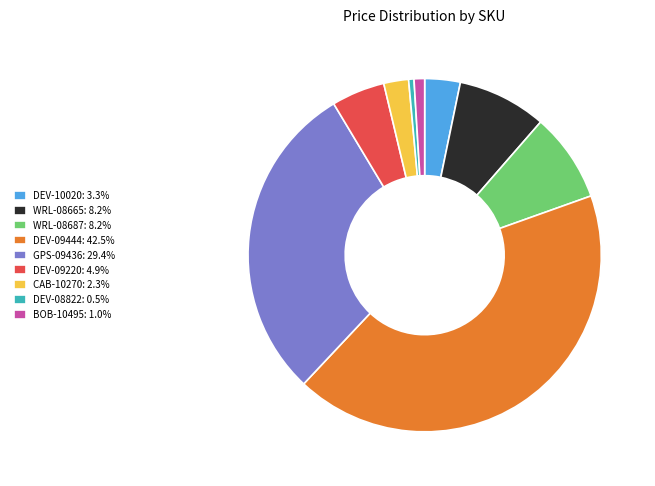

True or false: WRL-08687 accounts for 8% of the total.

True